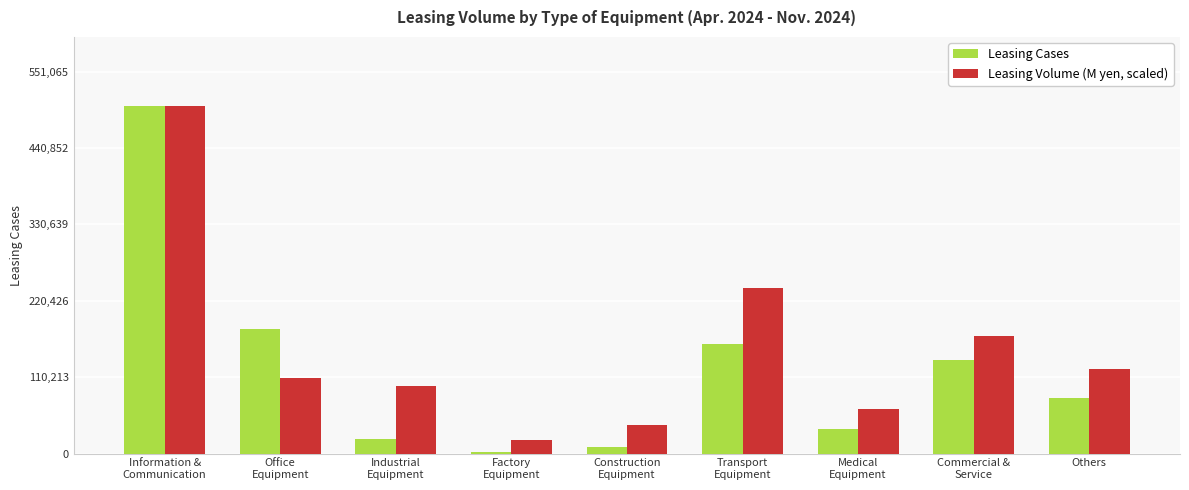

What is the greatest value displayed?

500969.0